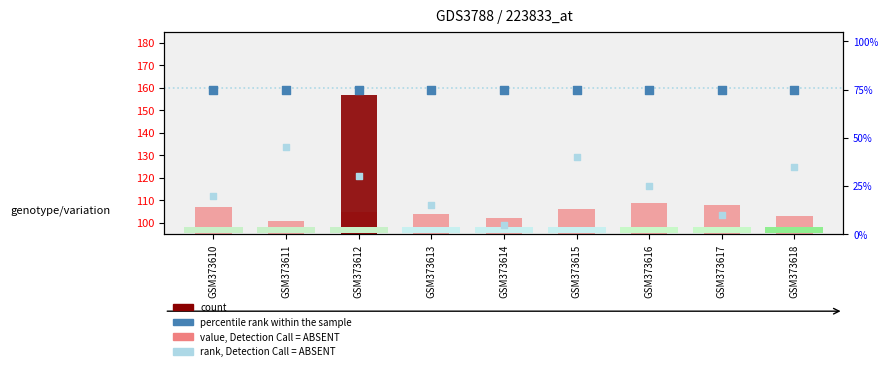

Which series has the widest spread of Y values?

rank, Detection Call = ABSENT